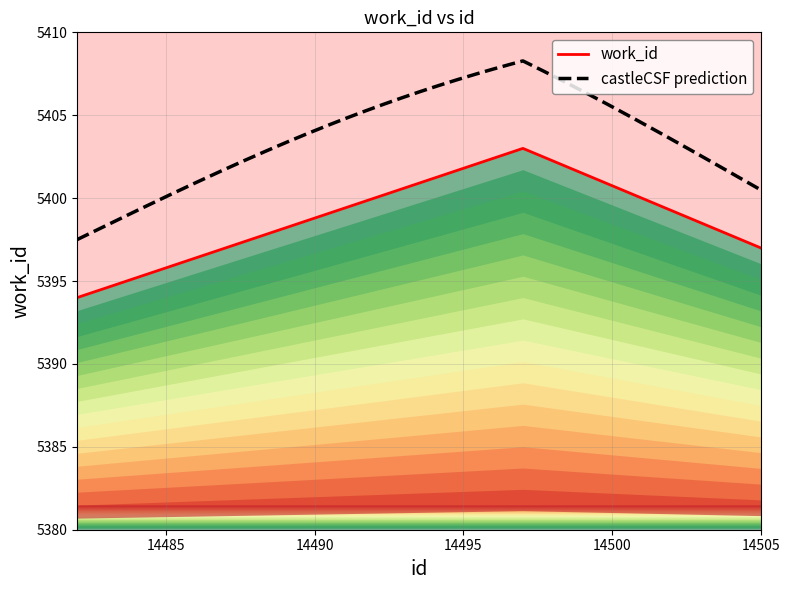

What is the difference between the maximum and minimum values?

9